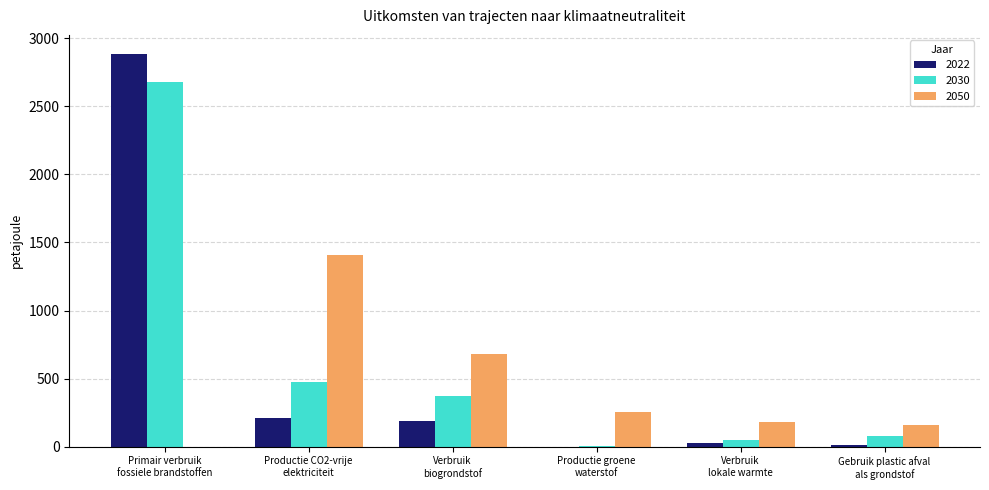

What is the highest value of the 2050 series?

1405.0